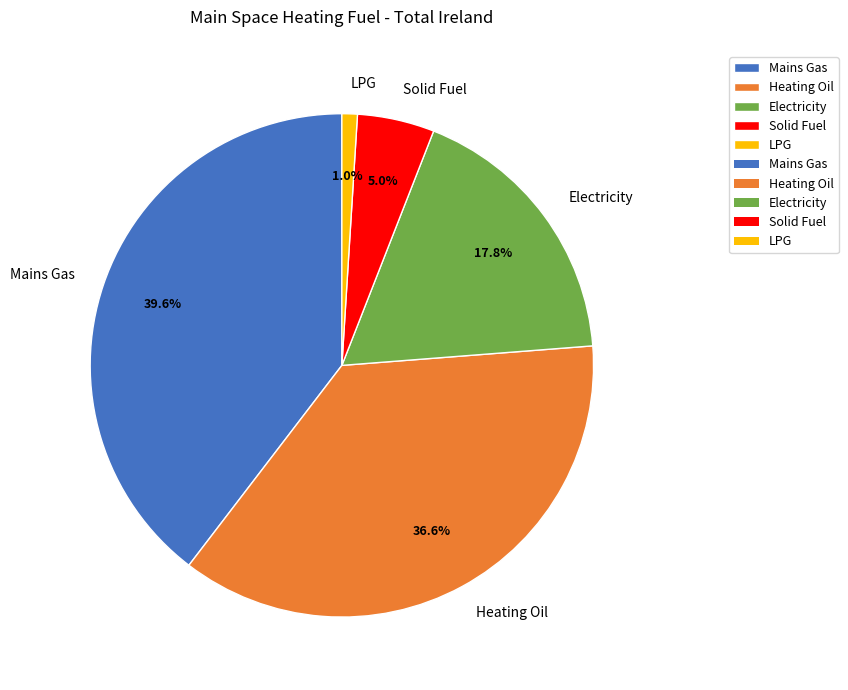

To the nearest percent, what portion does LPG represent?

1%